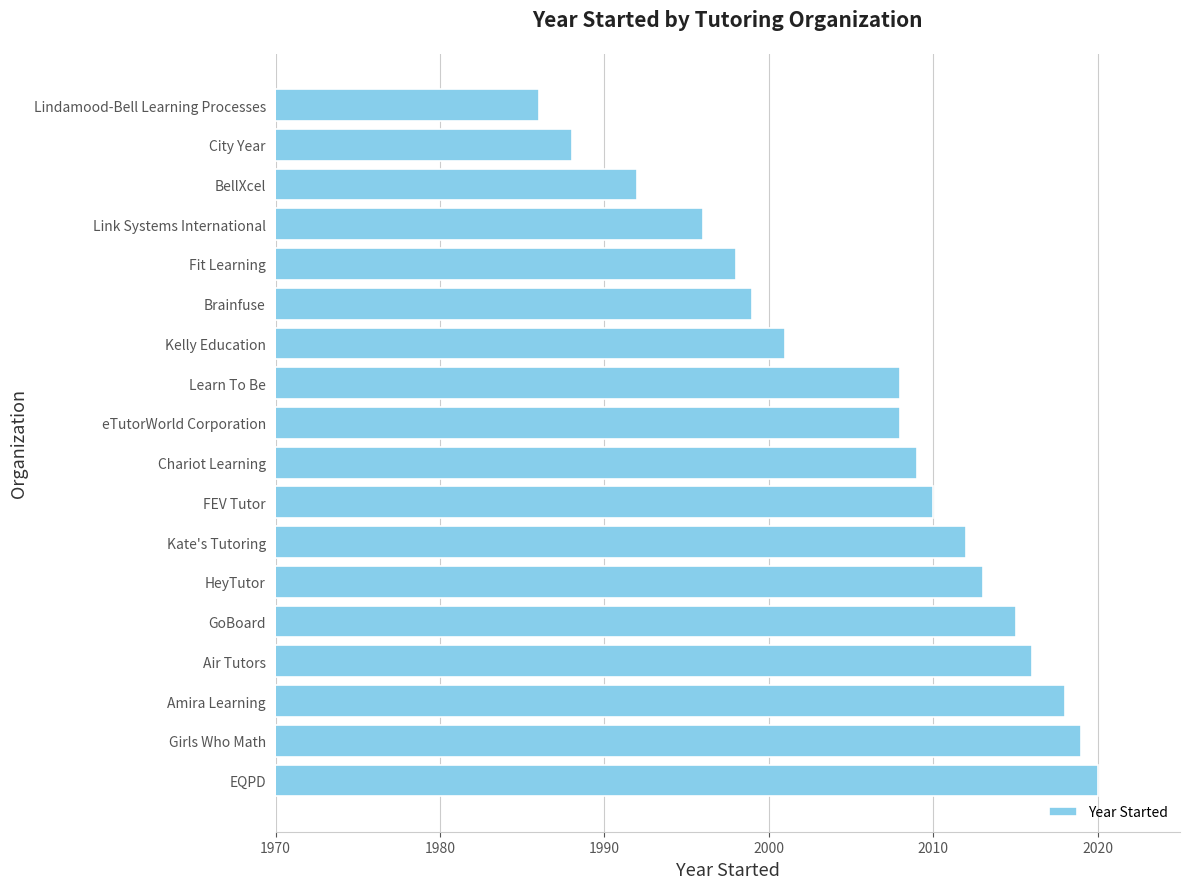

What is the change in value from EQPD to Kelly Education?

-19